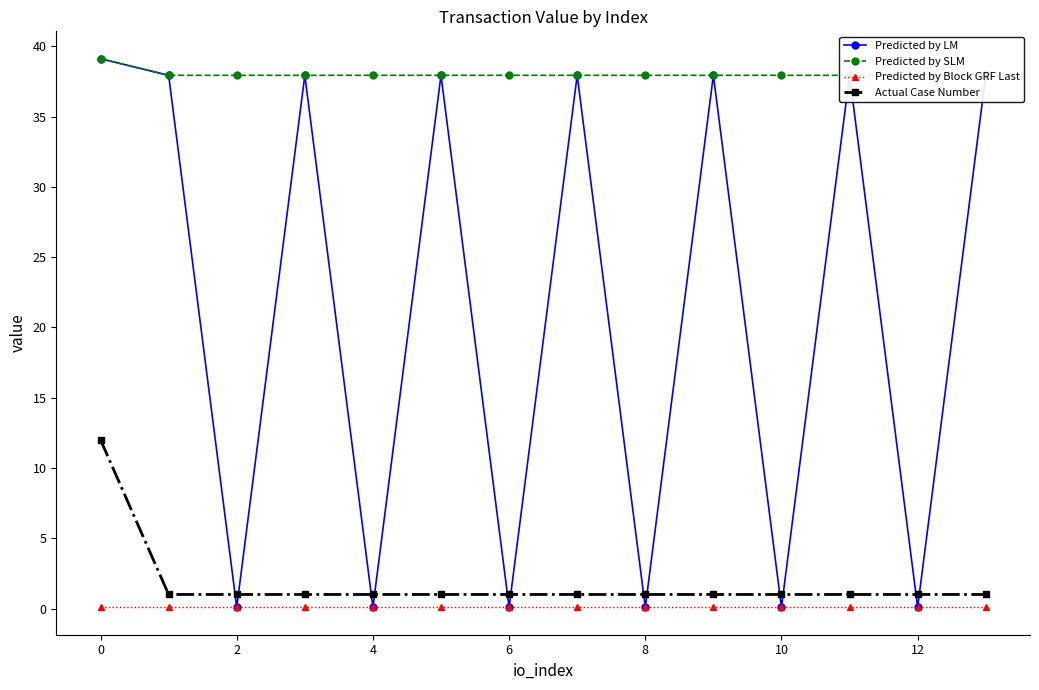

Which series has the largest range (max minus min)?

Predicted by LM